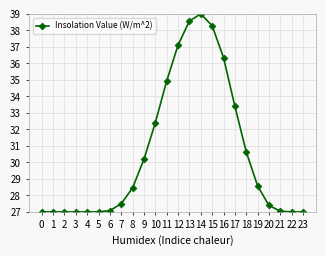

Between 20 and 23, which is larger?

20